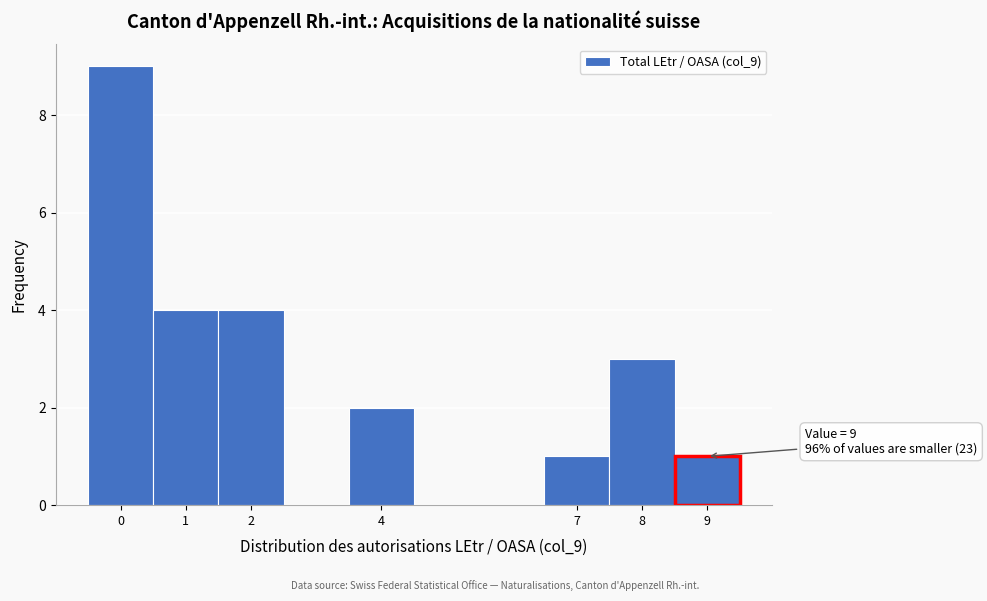

Which range on the x-axis has the tallest bar?

-0.5 to 0.5